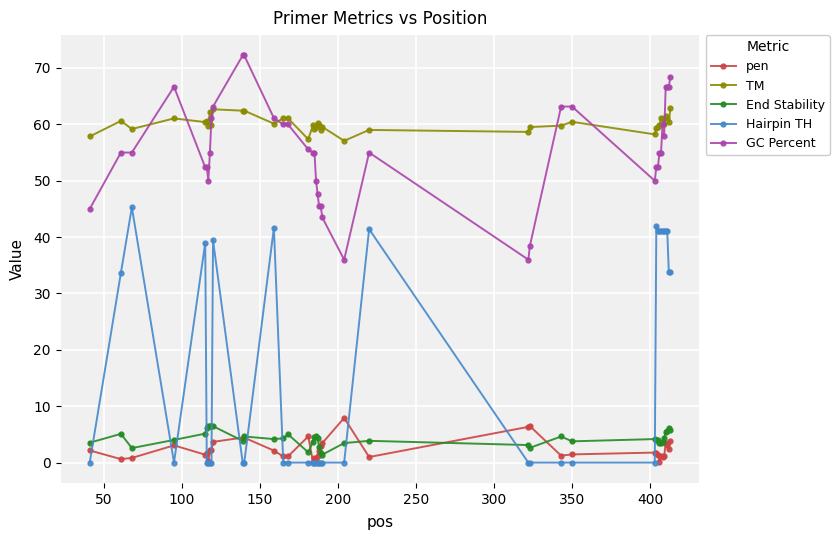

Which series has the largest total across all categories?

TM